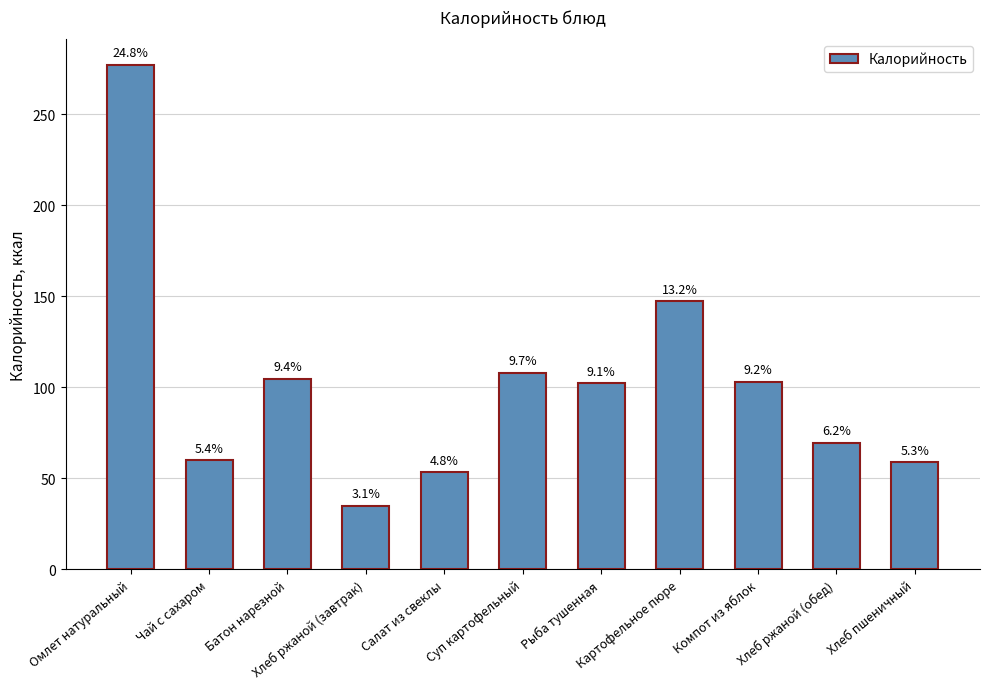

Is it true that the value at Картофельное пюре is 147.2?

True